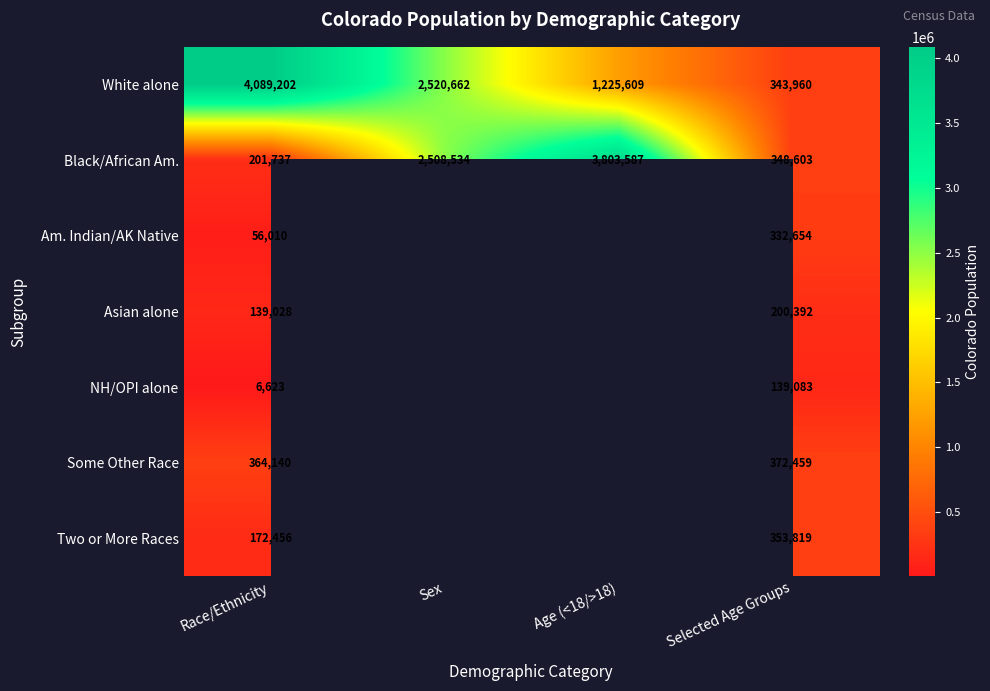

The value of Black/African Am. at Race/Ethnicity is 327106.2. True or false?

False